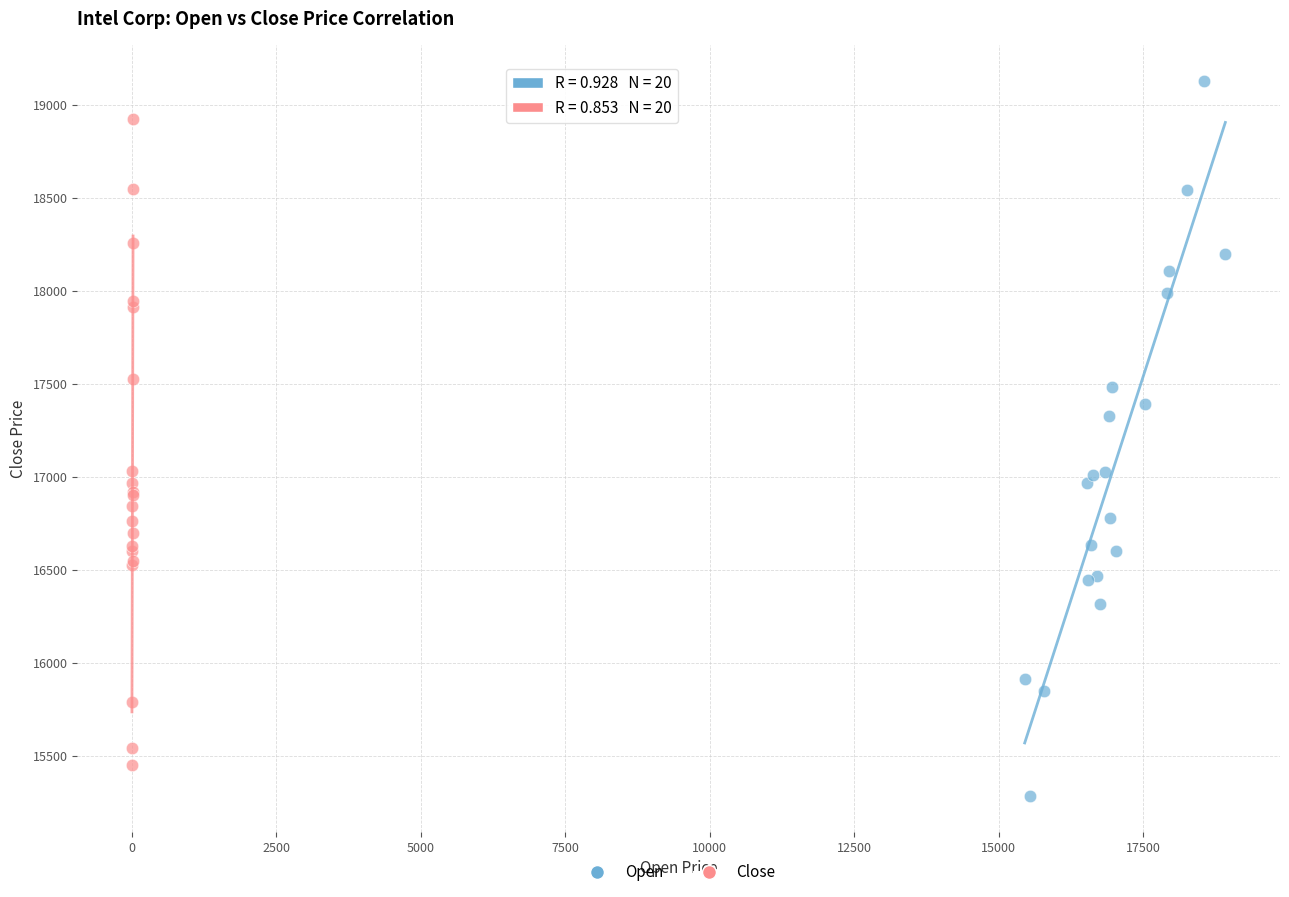

What are all the series names shown in the legend?

Open, Close